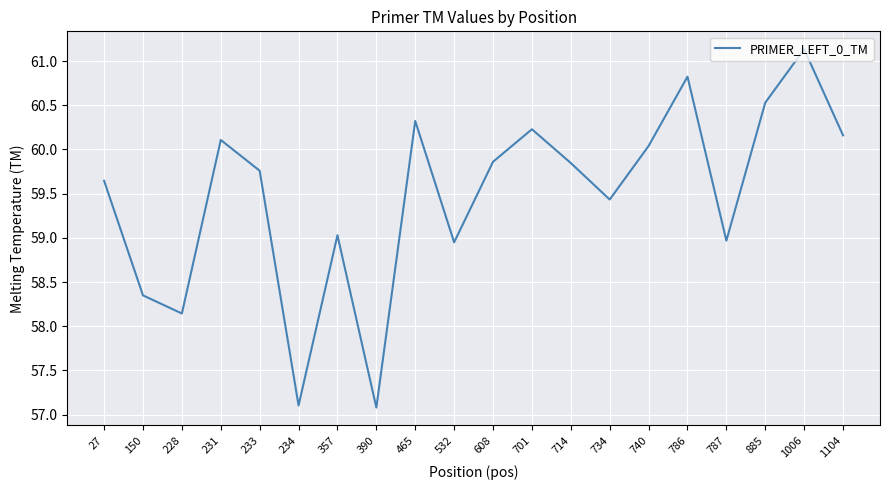

Approximately how many times larger is the value at 885 compared to 701?

1.0